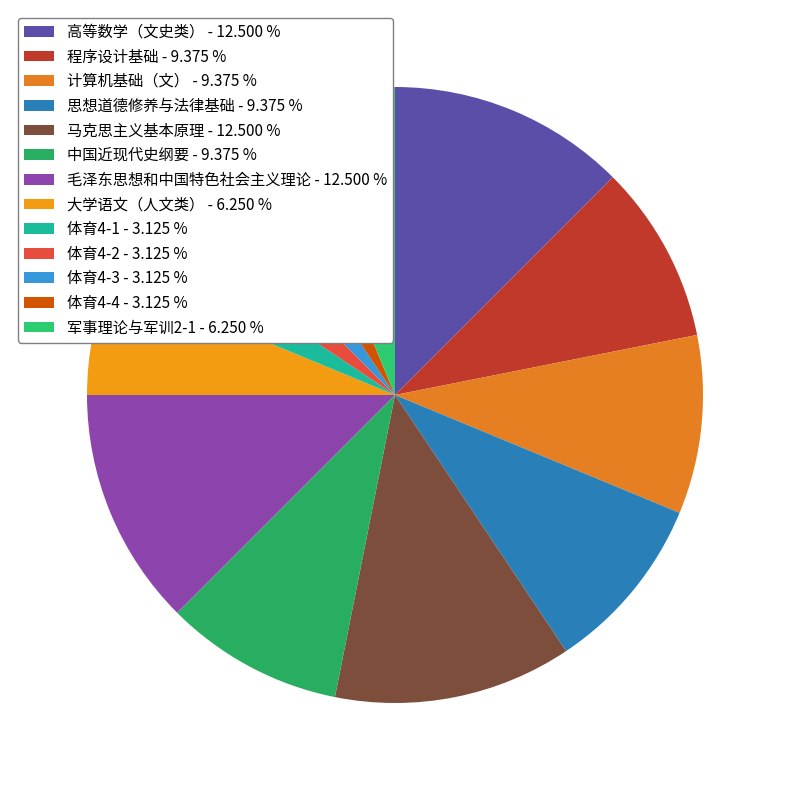

To the nearest percent, what is the average slice percentage?

8%